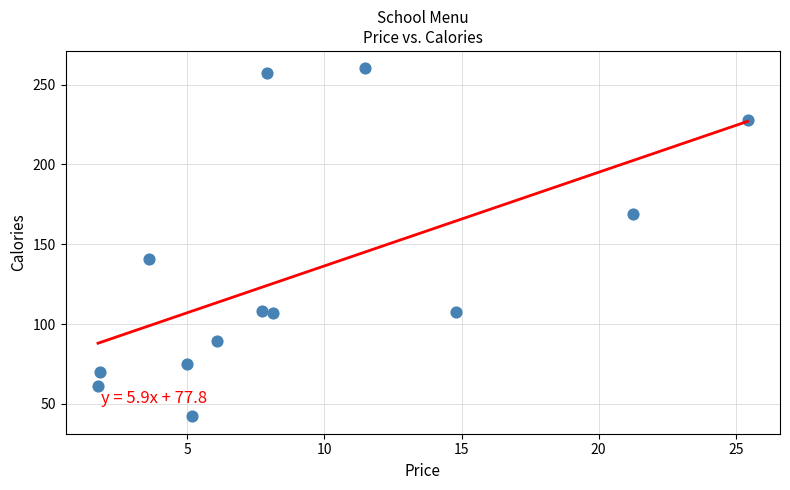

What Y value in the scatter plot is closest to 151?

140.6